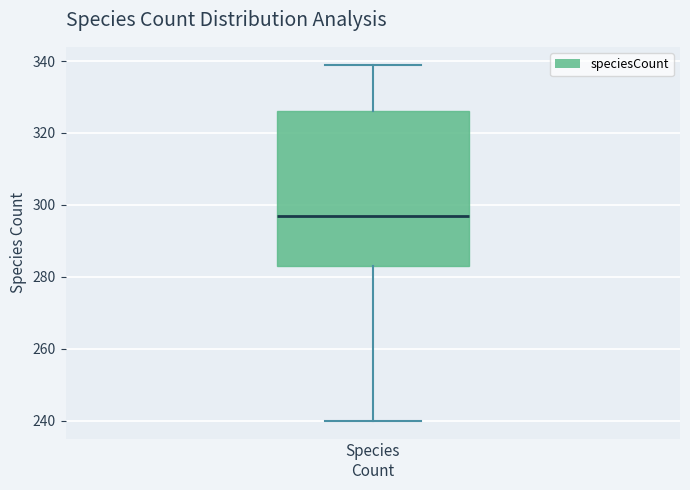

Transcribe this box plot: give where the median line is, the range the box spans, and where the two whiskers end, as read against the y-axis. The values are not printed on the chart, so give them approximately, as read against the axis.

median 298, box 284 to 326, whiskers 240 to 340